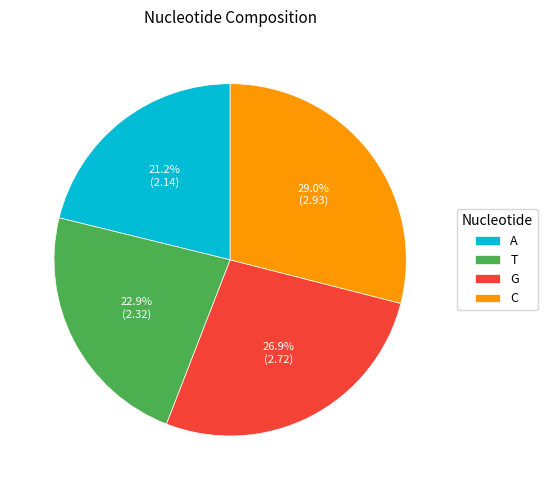

What percentage is the G slice, to the nearest percent?

27%